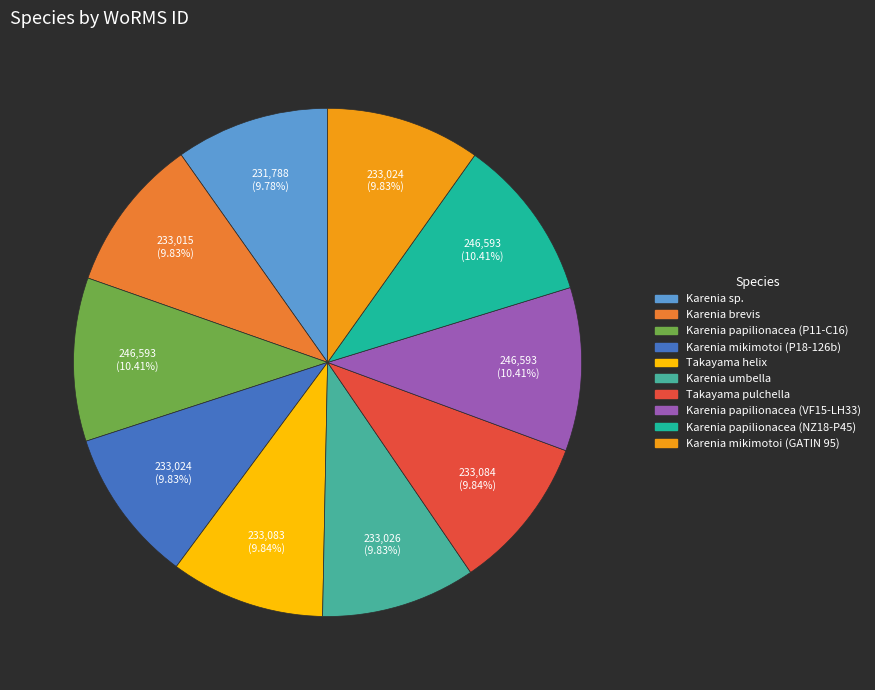

Is the sum of Takayama pulchella and Karenia papilionacea (P11-C16) greater than half?

No